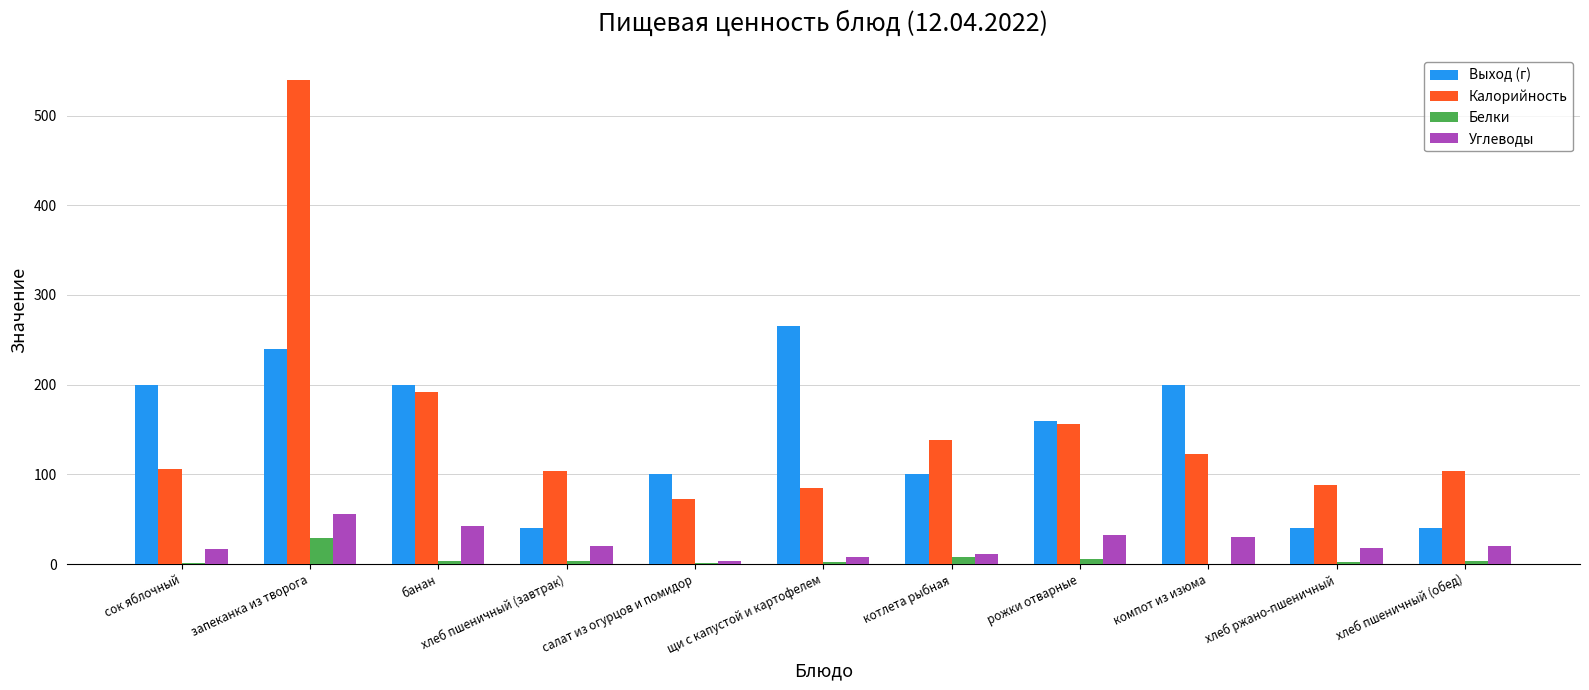

Does the chart contain stacked bars?

No